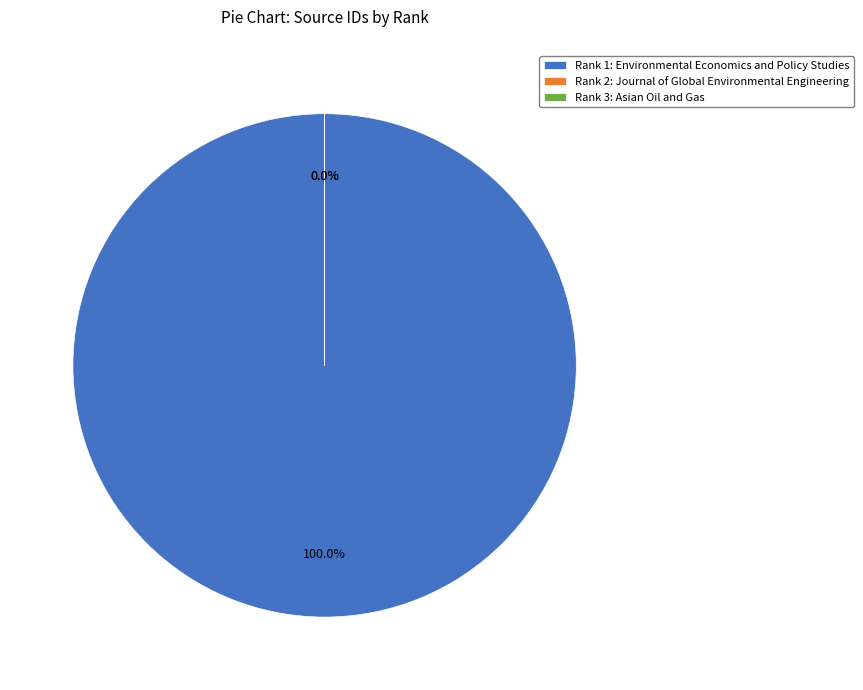

Does Rank 2: Journal of Global Environmental Engineering account for over 50% of the chart?

No